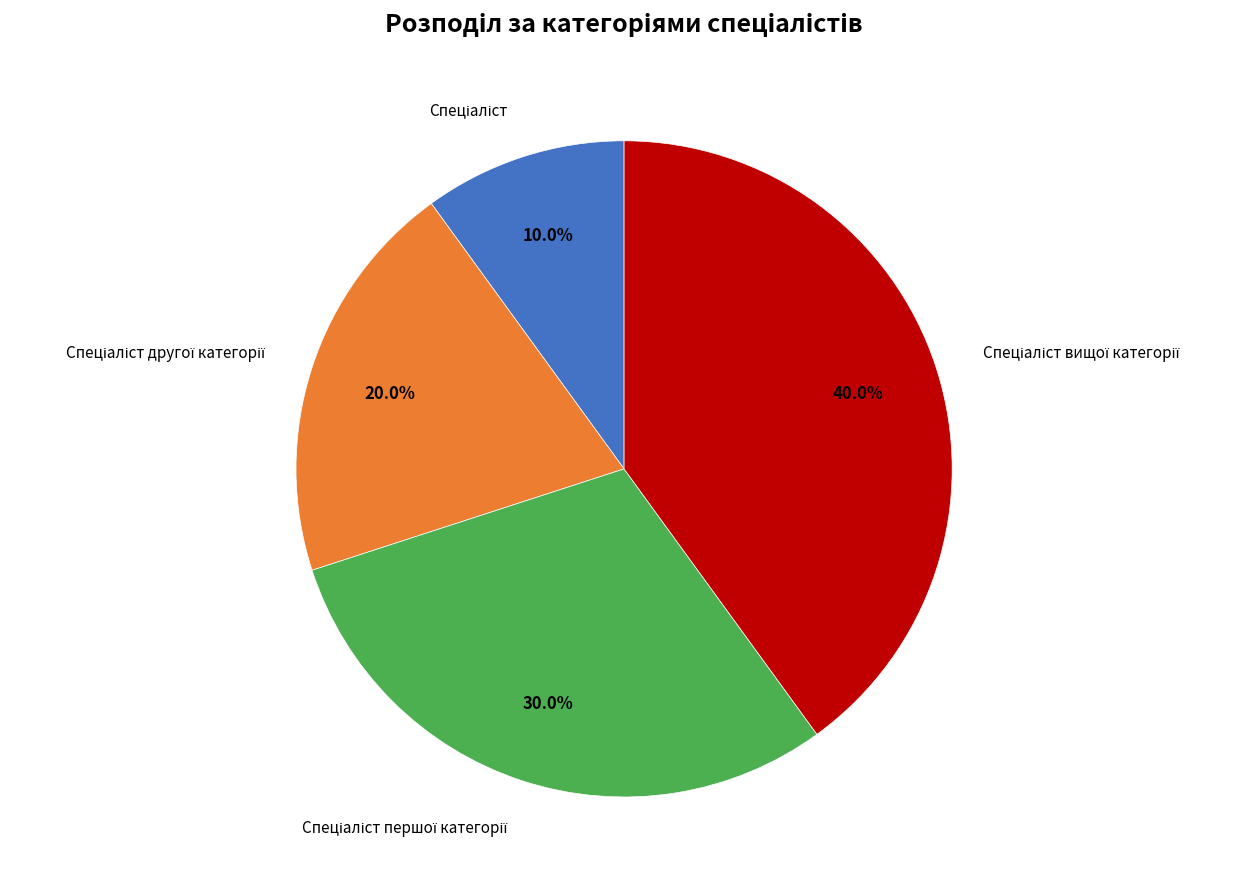

Is there a majority slice in this chart?

No